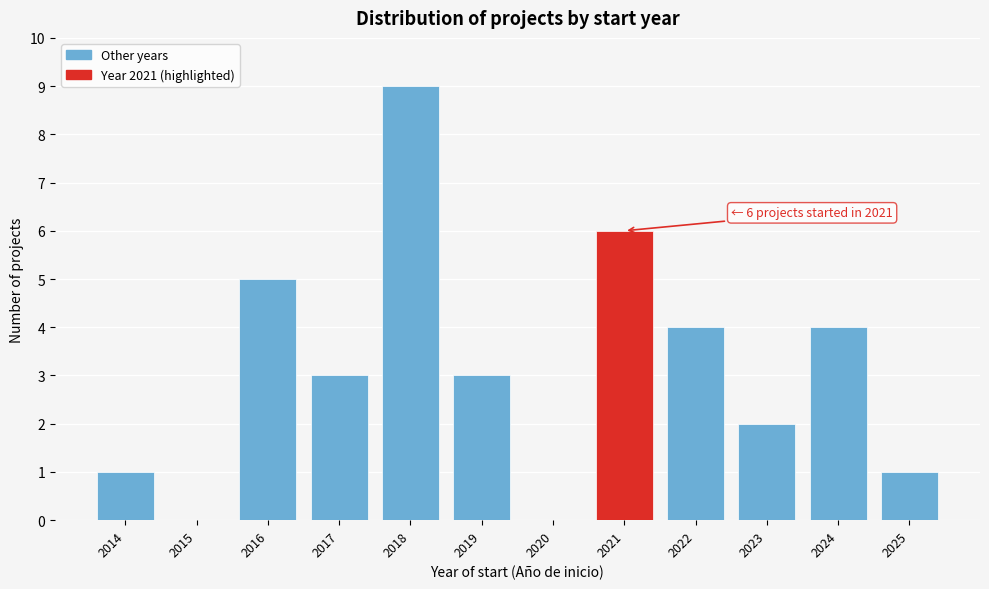

Reading left to right, list all the values displayed in this chart.

2014=1	2015=0	2016=5	2017=3	2018=9	2019=3	2020=0	2021=6	2022=4	2023=2	2024=4	2025=1